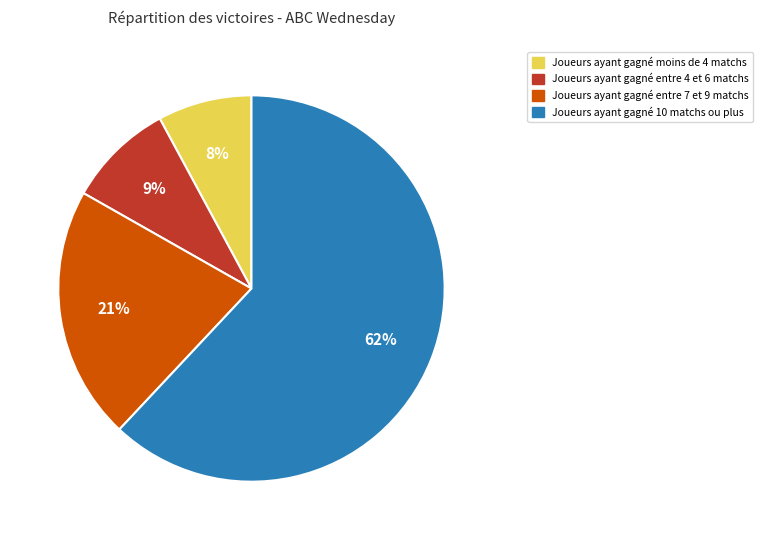

Is there any slice that represents more than half of the pie?

Yes